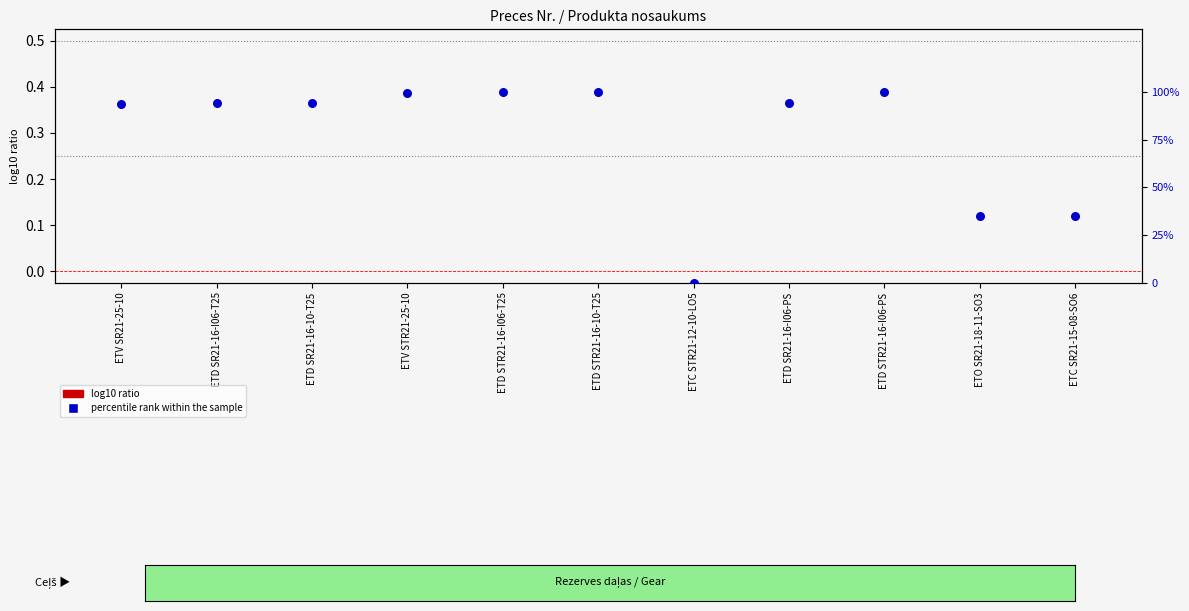

Which series has the widest spread of Y values?

percentile rank within the sample